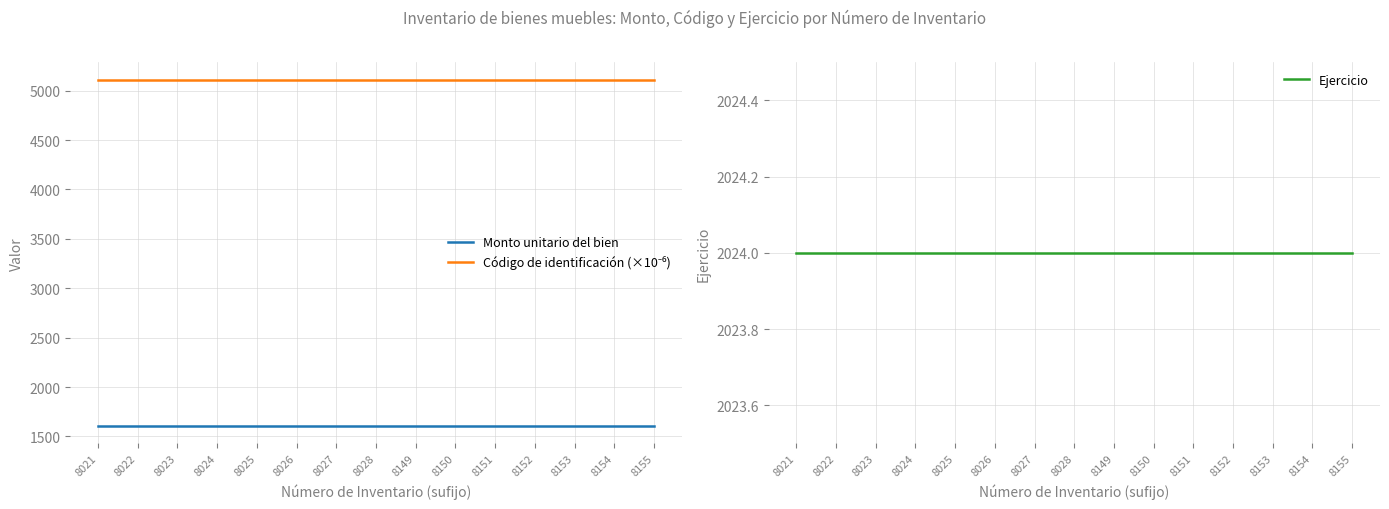

What is the average value of the Monto unitario del bien series?

1604.9